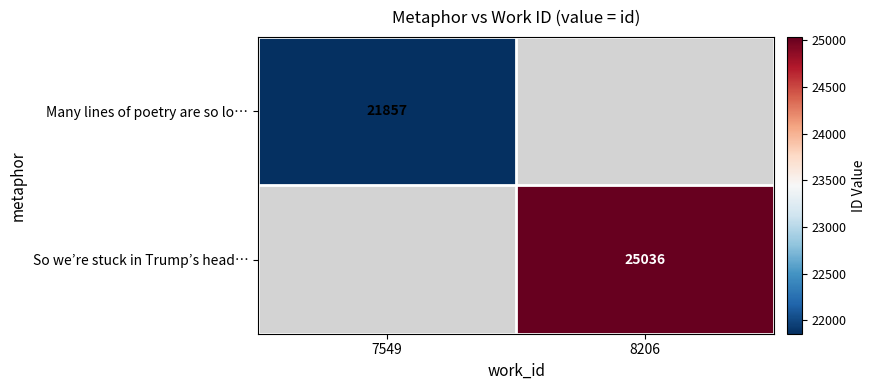

Is the value of So we’re stuck in Trump’s head… at 8206 greater than the value of Many lines of poetry are so lo… at 7549?

Yes